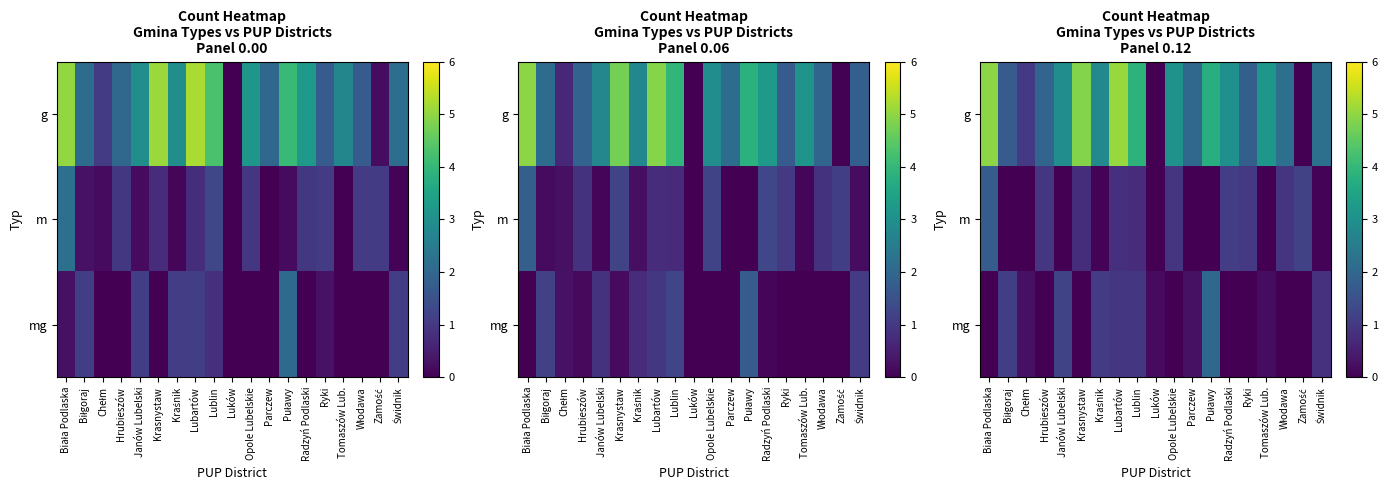

At how many categories does at least one series exceed 2?

13